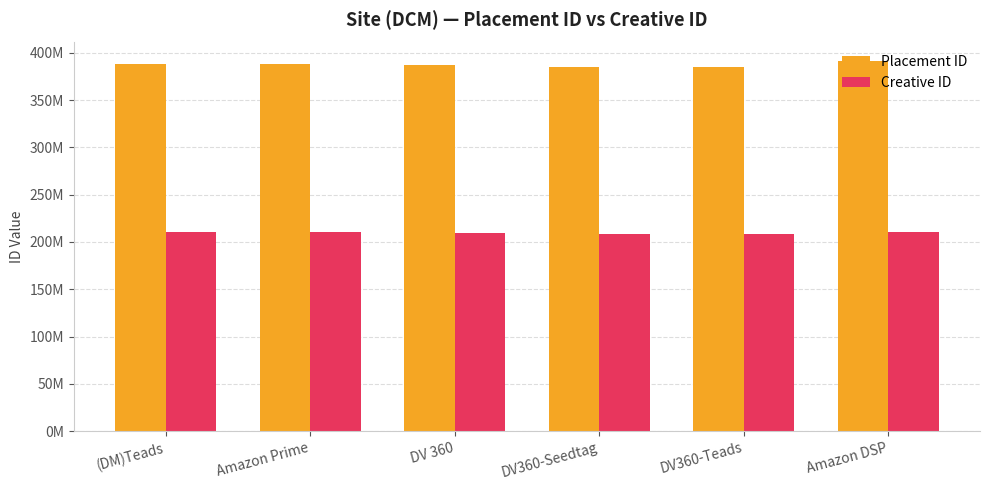

Does the chart contain stacked bars?

No